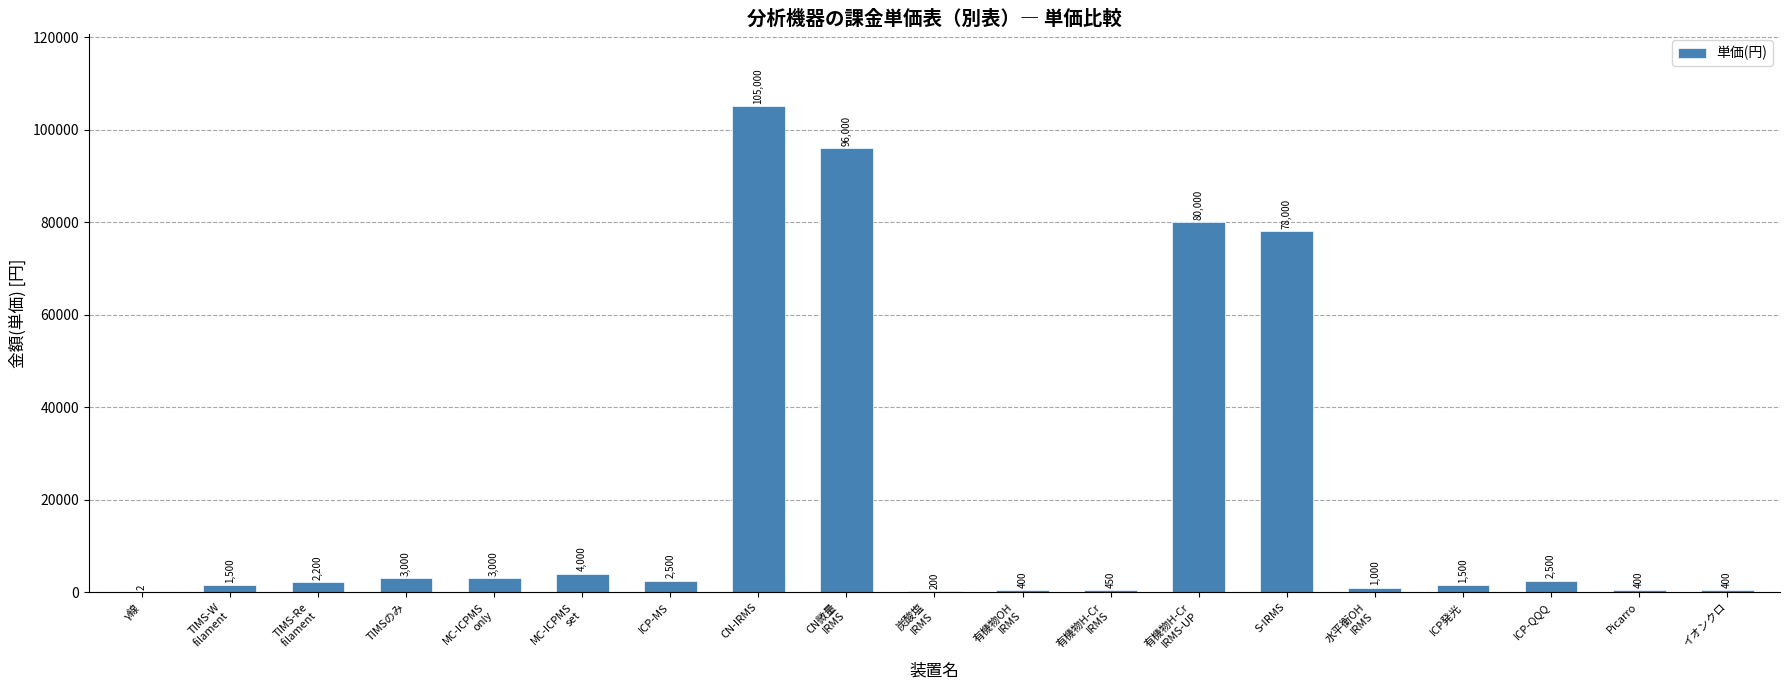

How many series are shown in this chart?

1